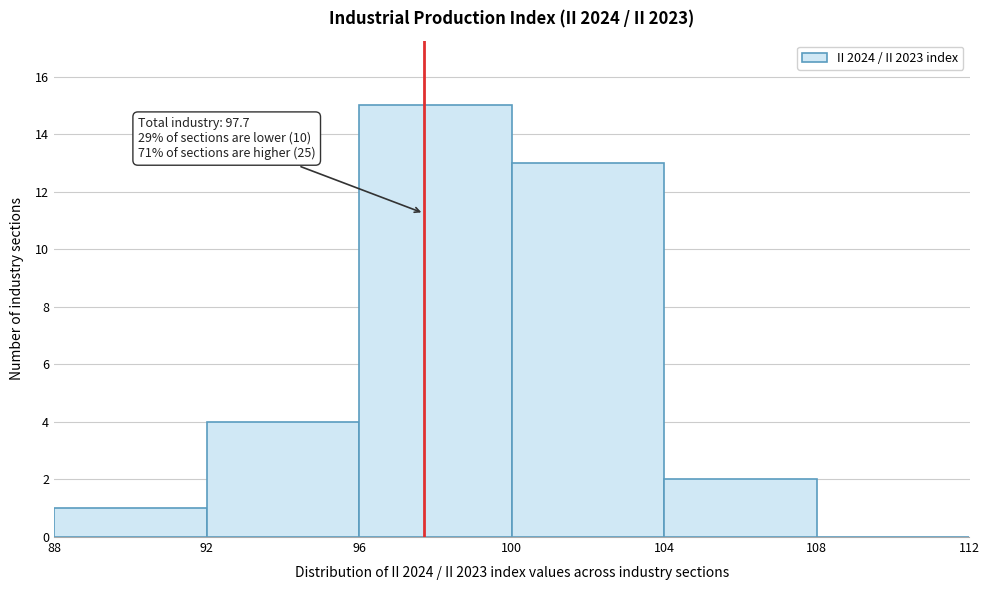

Over which range of the x-axis is the bar tallest?

96 to 100